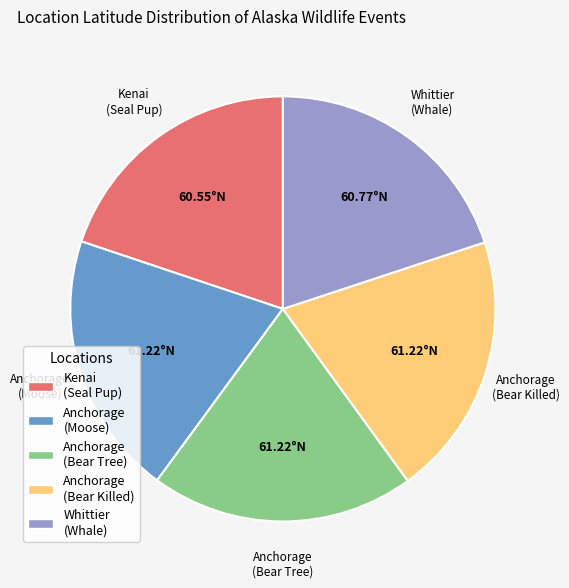

Does any single category account for the majority?

No